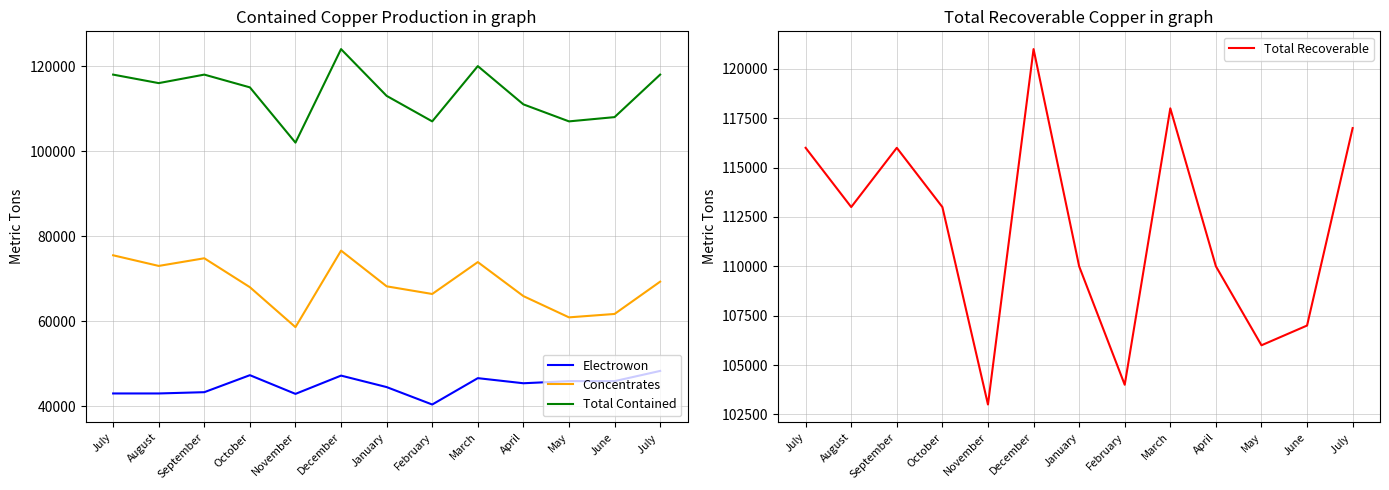

In Total Contained, how many points are higher than both neighbors (excluding endpoints)?

3